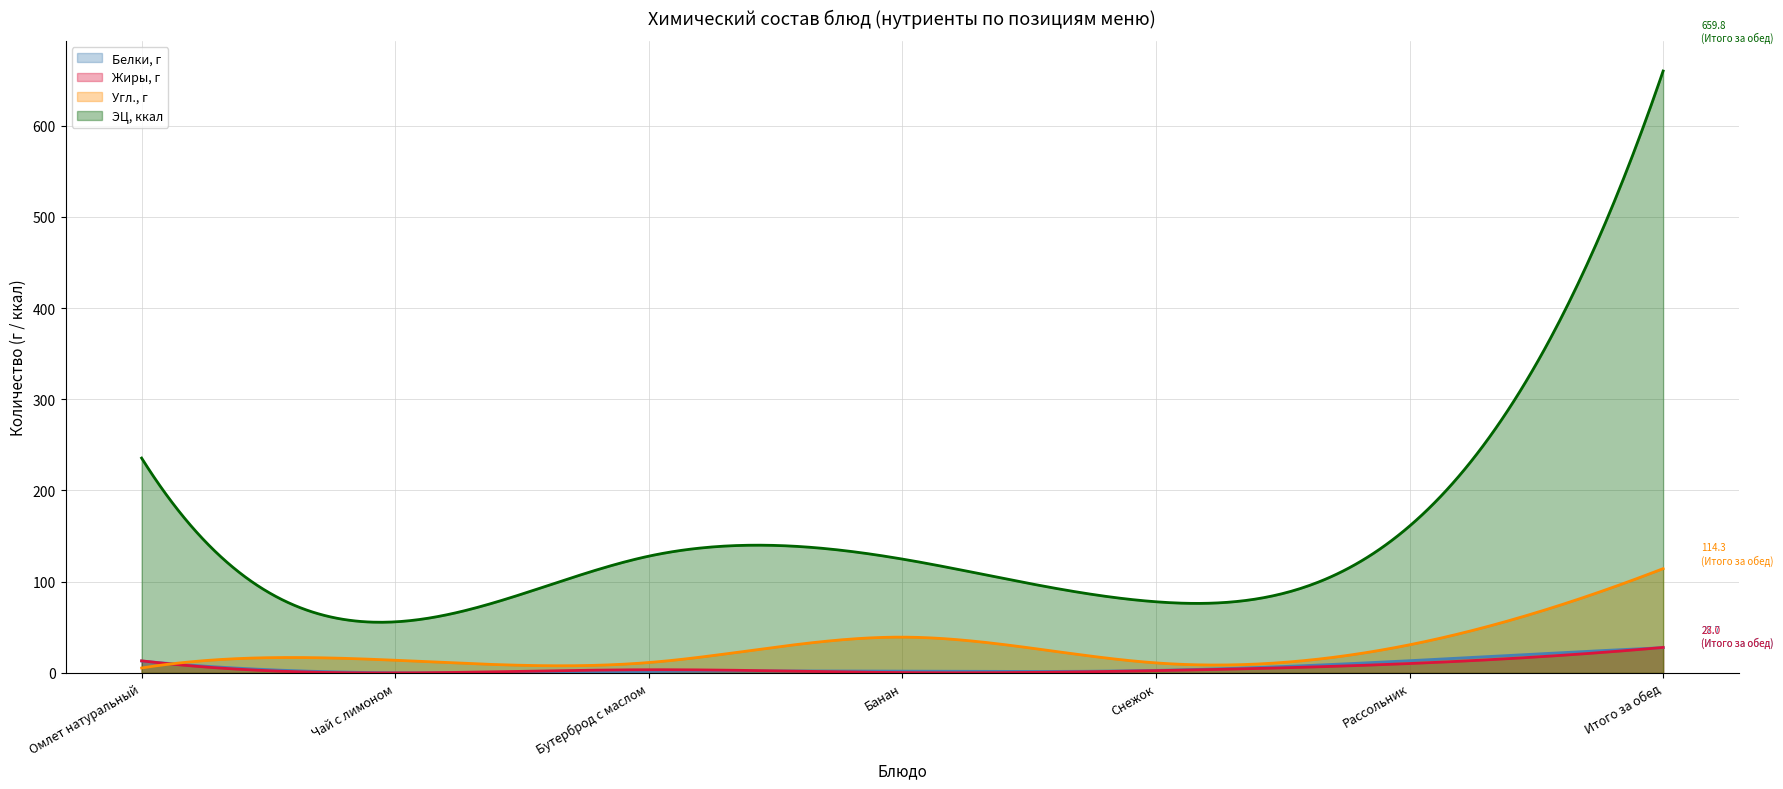

Where is Жиры, г nearest to the value 13?

Омлет натуральный